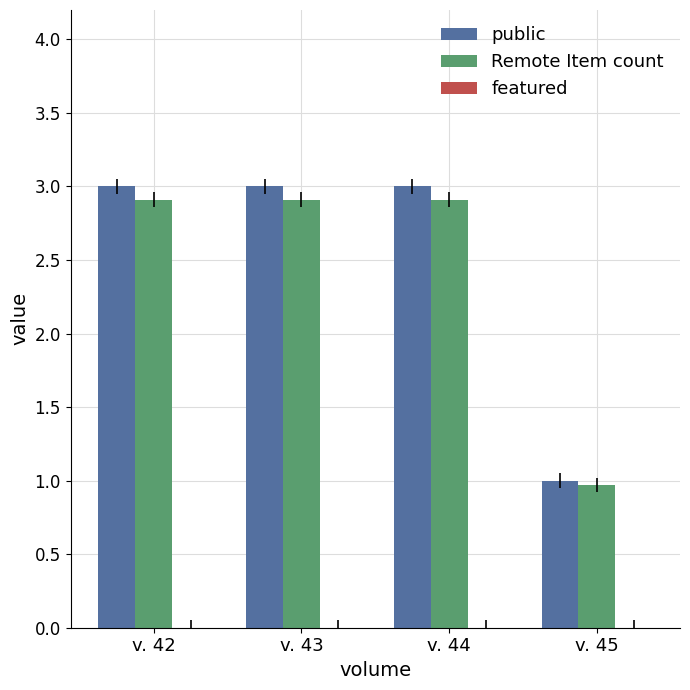

Which series has the widest spread of values?

public